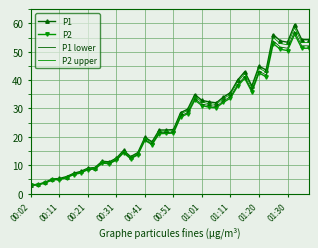

What is the minimum value for P1?

3.1